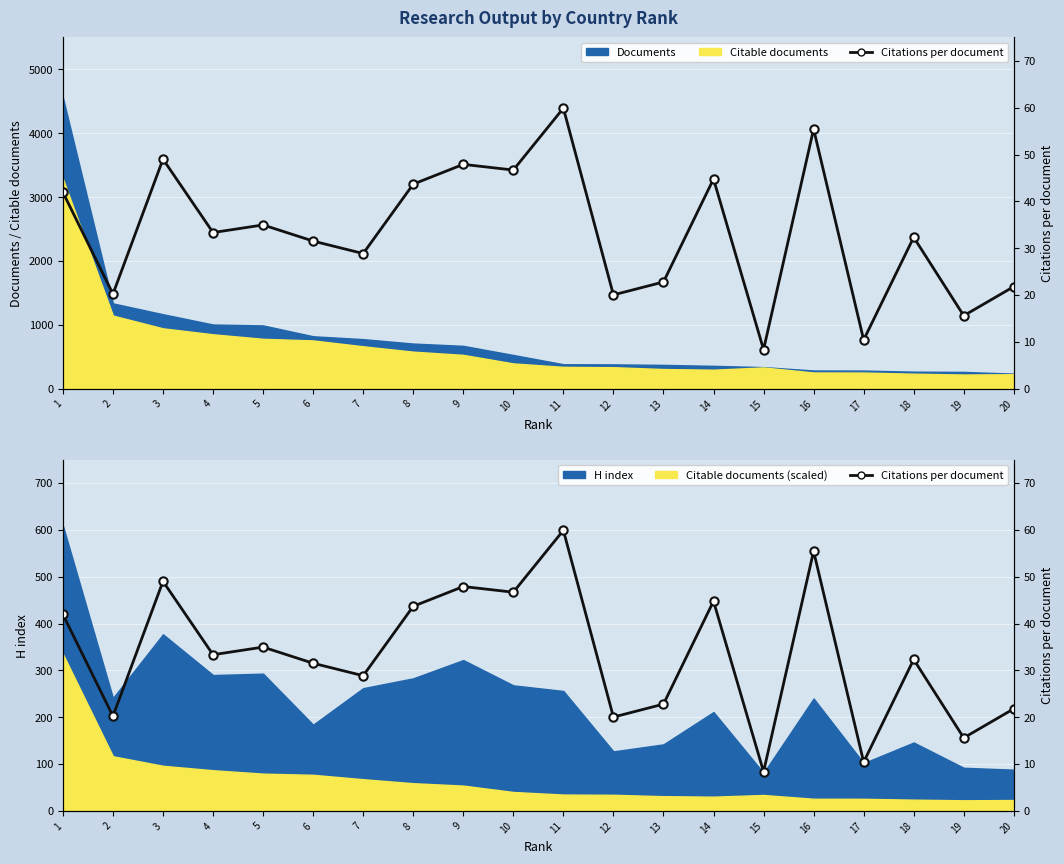

What is the ratio of the value at 10 to the value at 9?

1.0